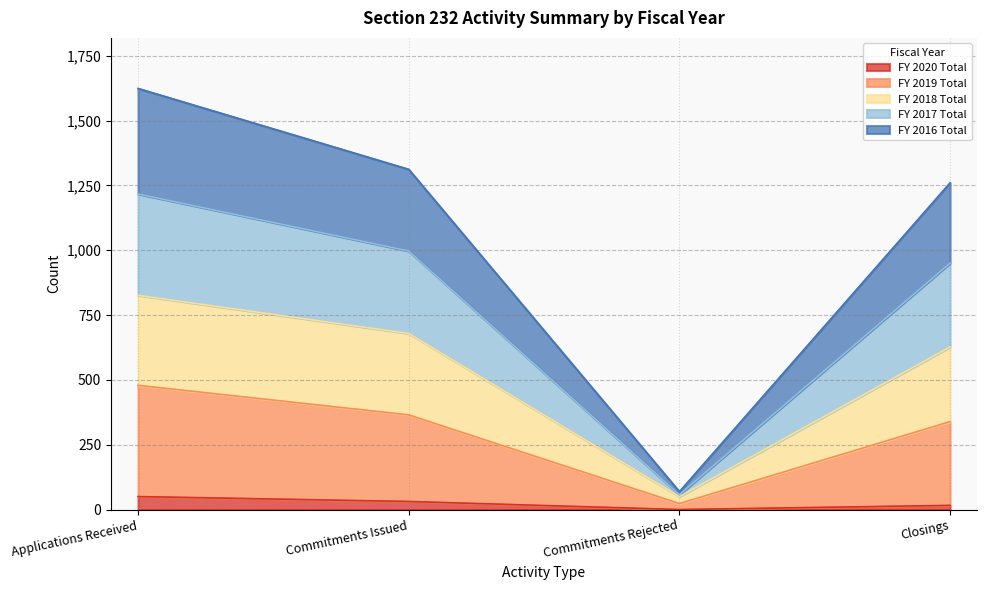

At Commitments Rejected, list the series in order from smallest to largest.

FY 2020 Total, FY 2016 Total, FY 2017 Total, FY 2018 Total, FY 2019 Total